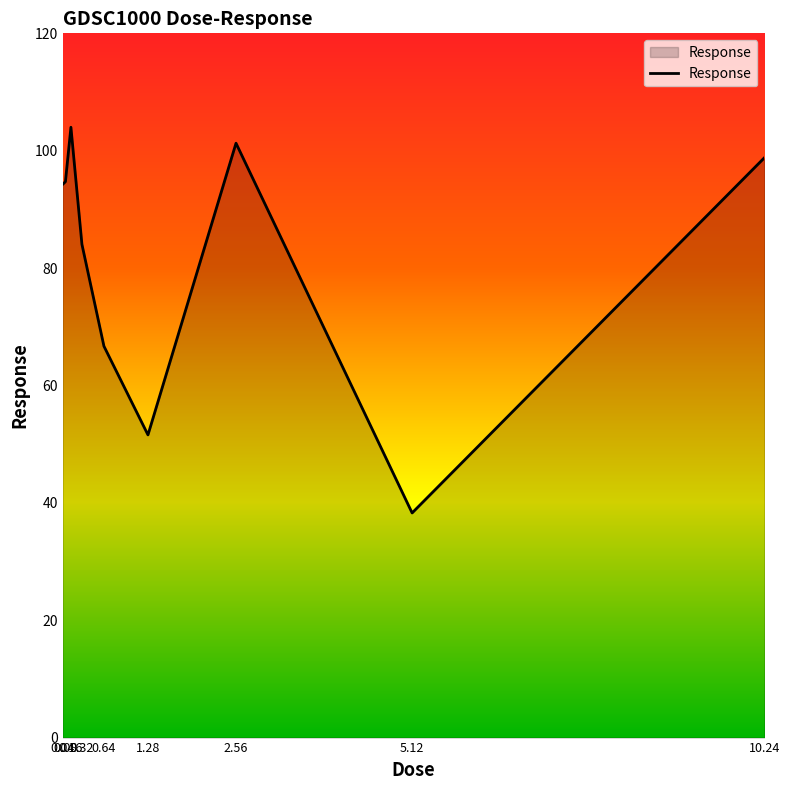

Which category has the highest value across all series?

0.16